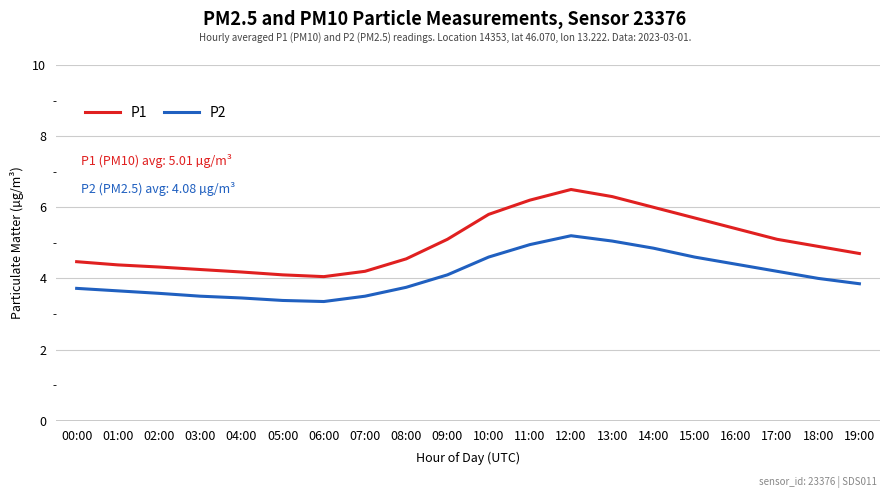

Which series has the largest range (max minus min)?

P1